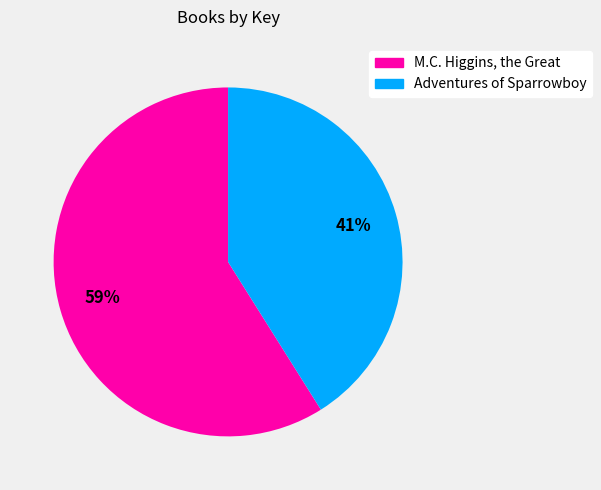

How many segments does this pie chart have?

2